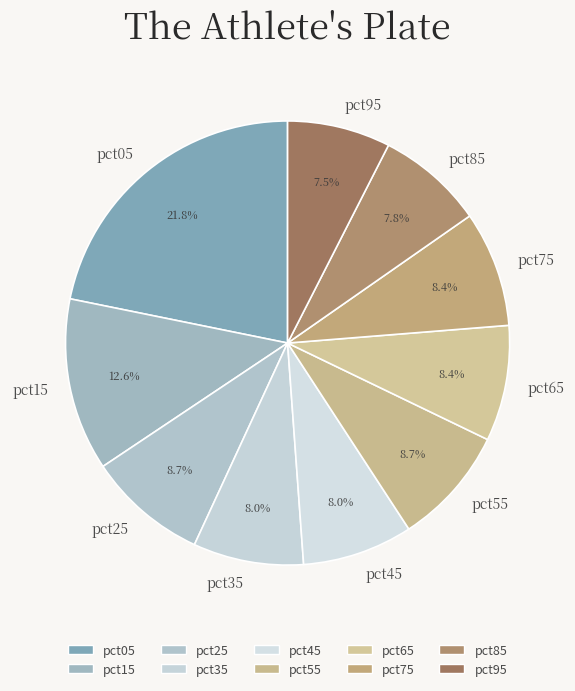

What percentage is the pct35 slice, to the nearest percent?

8%